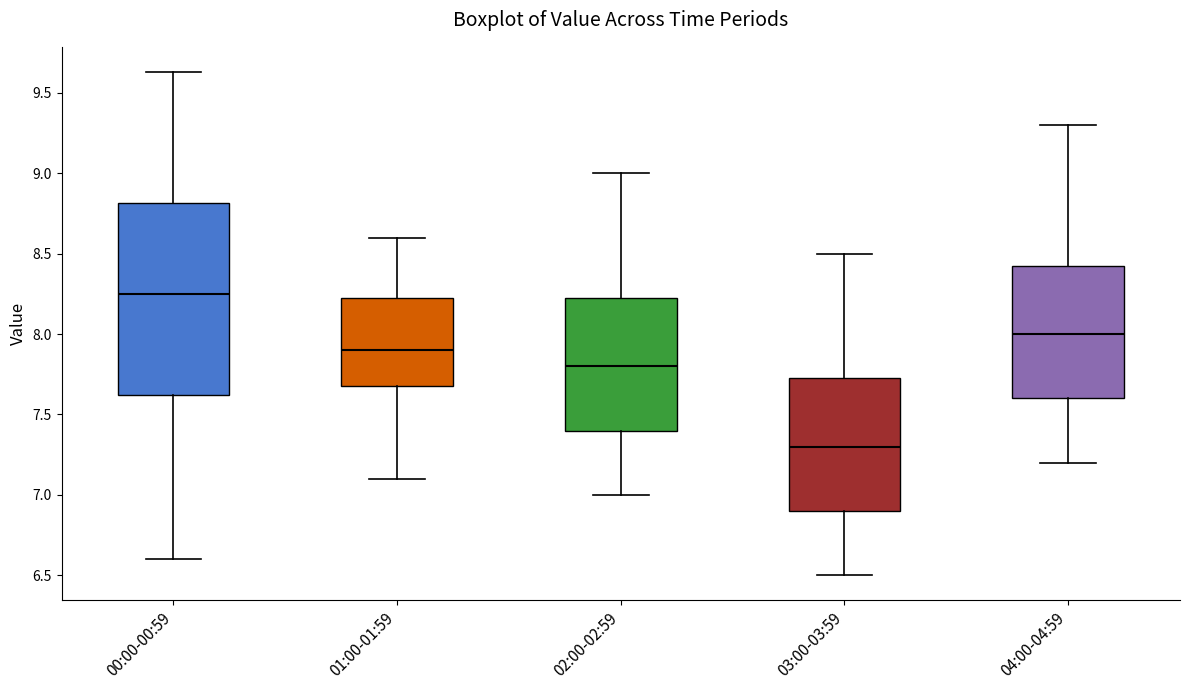

Which box's median line is the lowest?

03:00-03:59